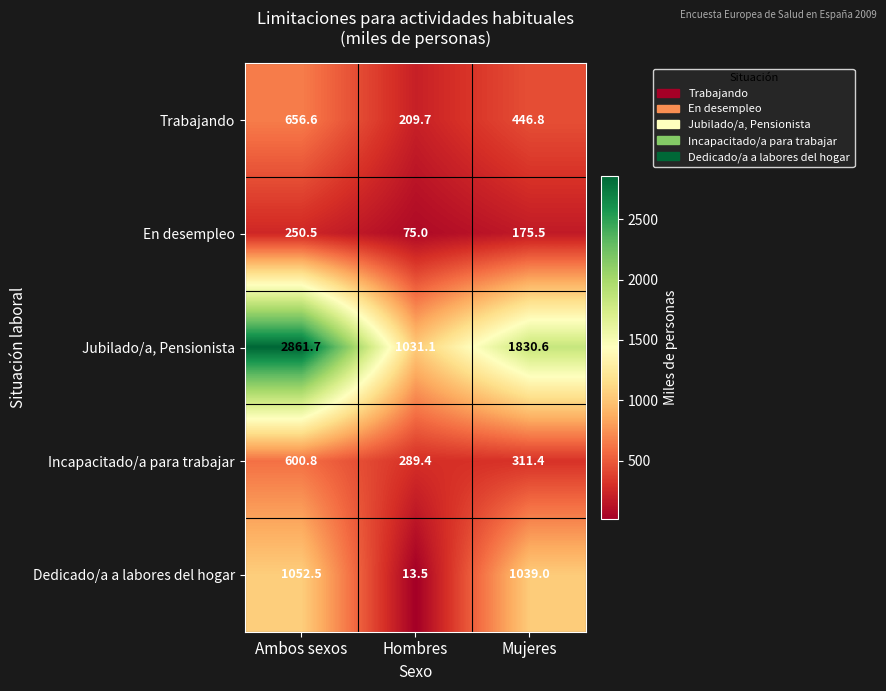

Reading left to right, list all the values displayed in this chart.

Trabajando: Ambos sexos=656.6	Hombres=209.7	Mujeres=446.8
En desempleo: Ambos sexos=250.5	Hombres=75.0	Mujeres=175.5
Jubilado/a, Pensionista: Ambos sexos=2861.7	Hombres=1031.1	Mujeres=1830.6
Incapacitado/a para trabajar: Ambos sexos=600.8	Hombres=289.4	Mujeres=311.4
Dedicado/a a labores del hogar: Ambos sexos=1052.5	Hombres=13.5	Mujeres=1039.0